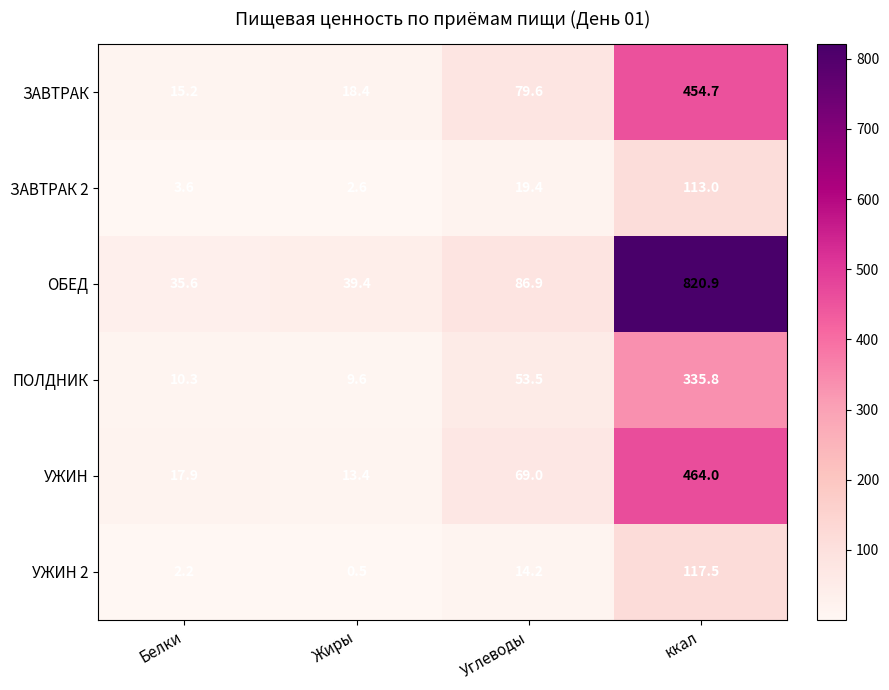

At which category is the sum across all series the highest?

ккал